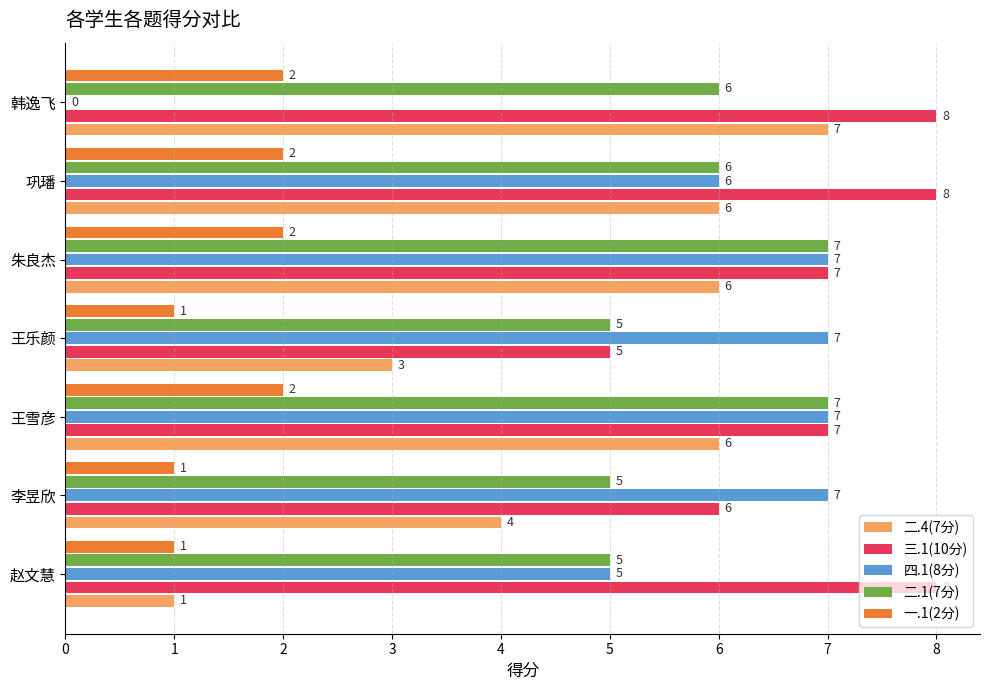

Which category has the highest value in the 二.4(7分) series?

韩逸飞